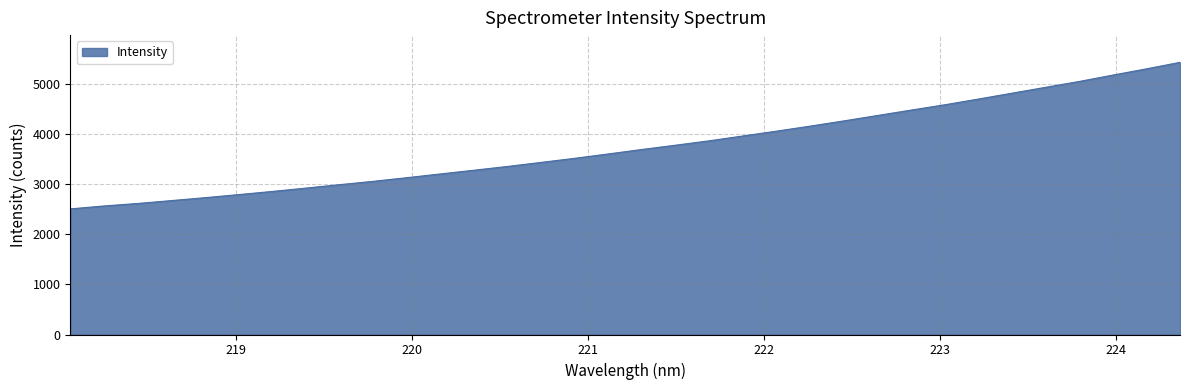

What is the sum of all values?

128011.7